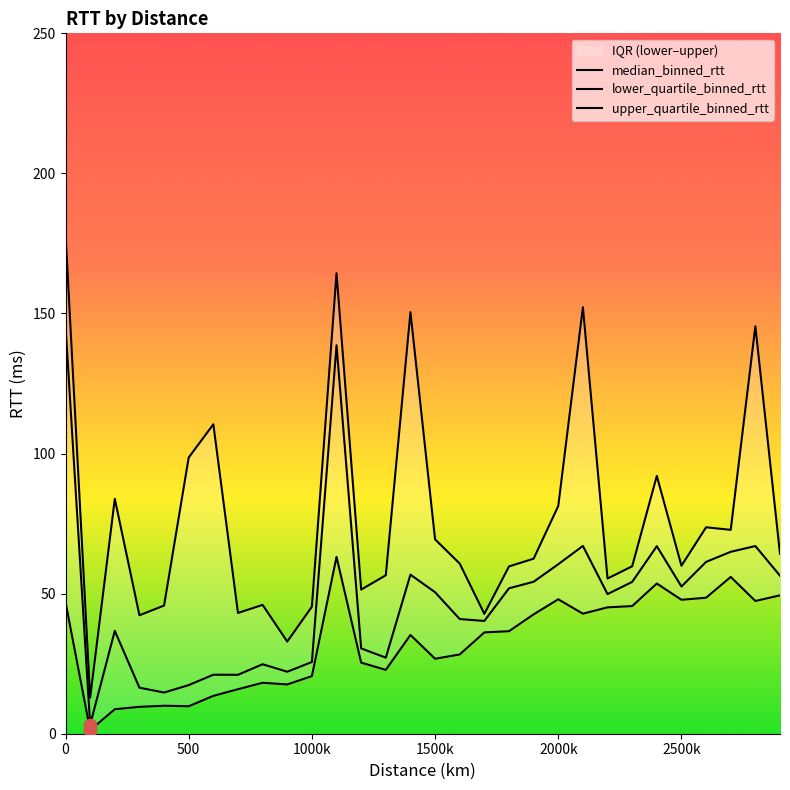

Which series has the widest spread of Y values?

upper_quartile_binned_rtt